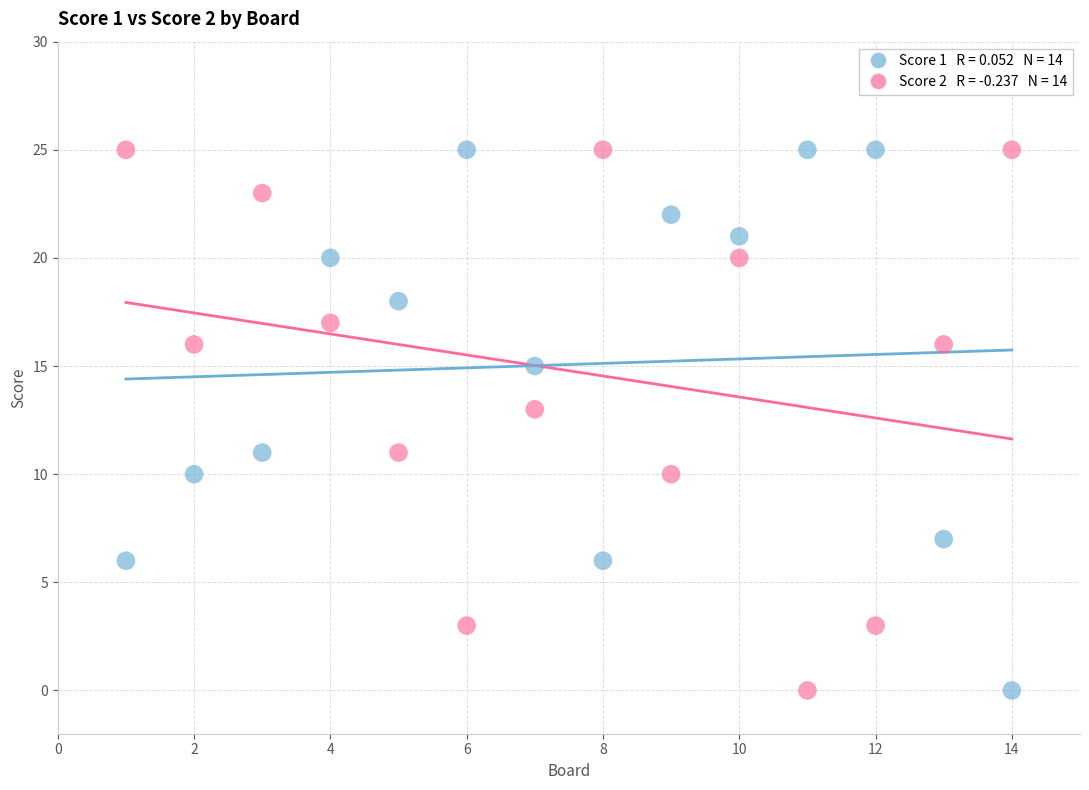

Across all data points, what is the range of Y values (max minus min)?

25